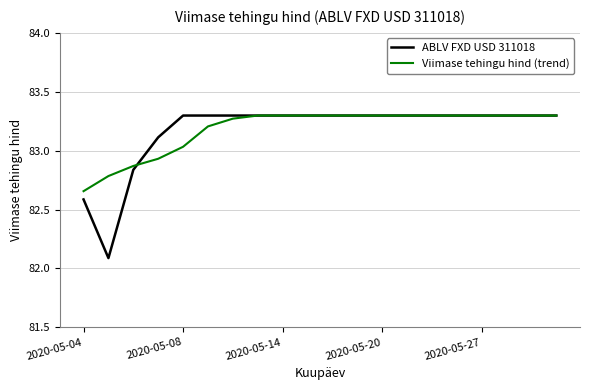

What is the minimum value shown in the chart?

82.1